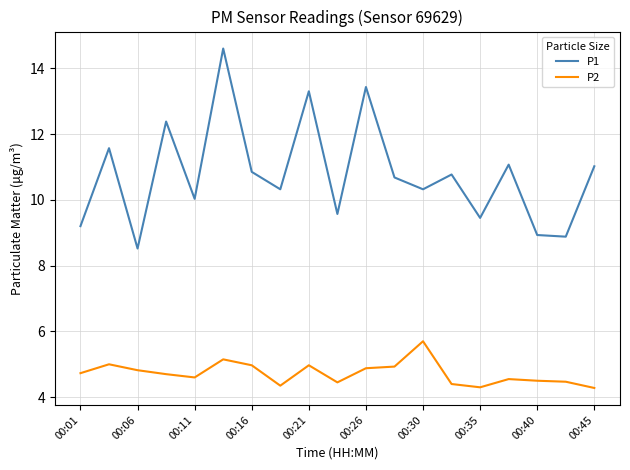

What is the difference between the maximum and second lowest values in the P2 series?

1.4